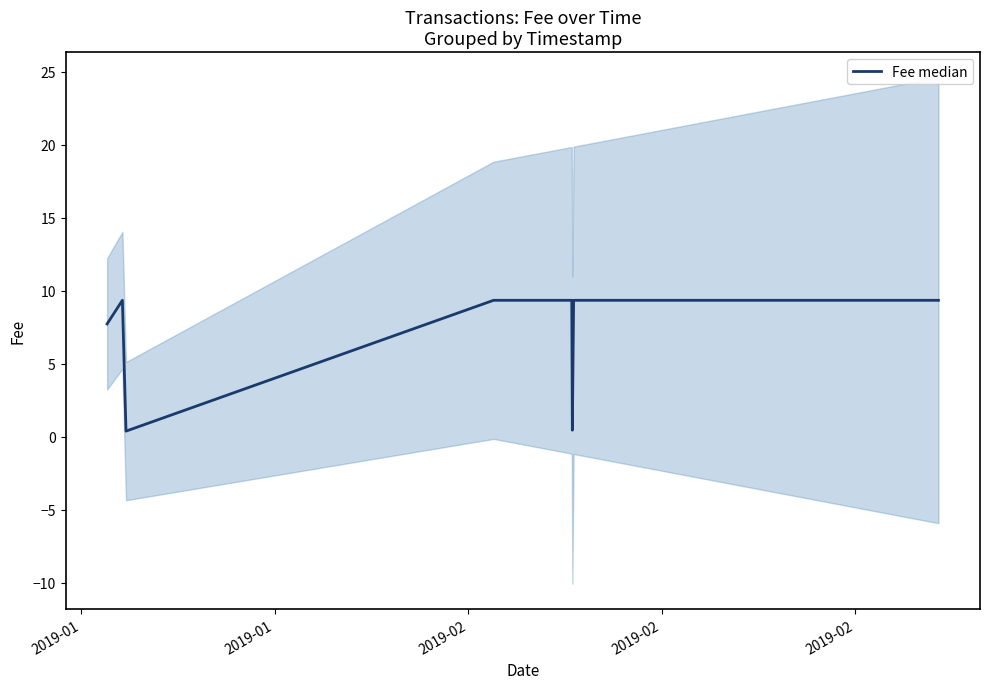

The value at 2019-01 is 2.9. True or false?

False